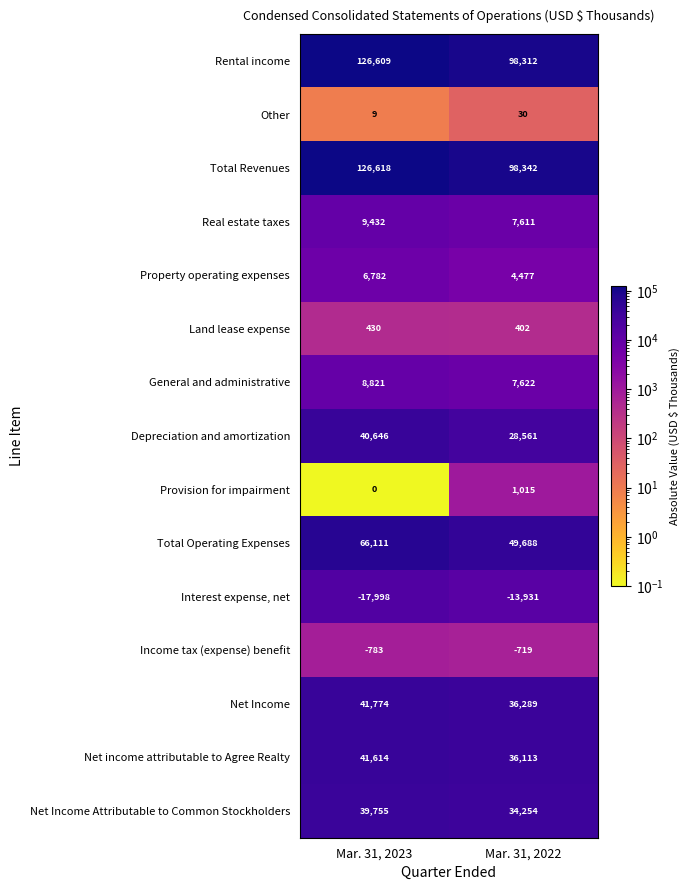

Reading left to right, extract all data points from this chart.

Rental income: Mar. 31, 2023=126609	Mar. 31, 2022=98312
Other: Mar. 31, 2023=9	Mar. 31, 2022=30
Total Revenues: Mar. 31, 2023=126618	Mar. 31, 2022=98342
Real estate taxes: Mar. 31, 2023=9432	Mar. 31, 2022=7611
Property operating expenses: Mar. 31, 2023=6782	Mar. 31, 2022=4477
Land lease expense: Mar. 31, 2023=430	Mar. 31, 2022=402
General and administrative: Mar. 31, 2023=8821	Mar. 31, 2022=7622
Depreciation and amortization: Mar. 31, 2023=40646	Mar. 31, 2022=28561
Provision for impairment: Mar. 31, 2023=0	Mar. 31, 2022=1015
Total Operating Expenses: Mar. 31, 2023=66111	Mar. 31, 2022=49688
Interest expense, net: Mar. 31, 2023=-17998	Mar. 31, 2022=-13931
Income tax (expense) benefit: Mar. 31, 2023=-783	Mar. 31, 2022=-719
Net Income: Mar. 31, 2023=41774	Mar. 31, 2022=36289
Net income attributable to Agree Realty: Mar. 31, 2023=41614	Mar. 31, 2022=36113
Net Income Attributable to Common Stockholders: Mar. 31, 2023=39755	Mar. 31, 2022=34254